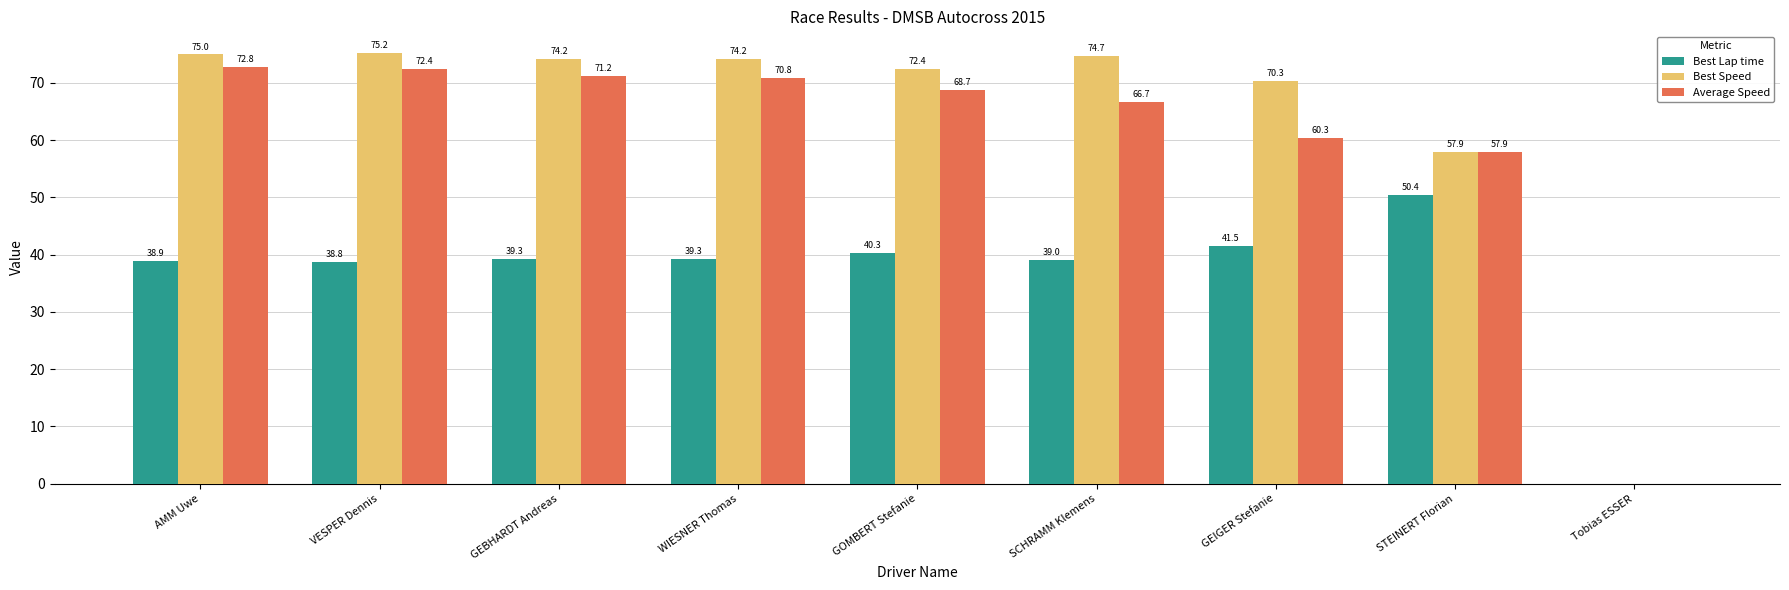

Reading left to right, transcribe all the data shown in this chart.

Best Lap time: AMM Uwe=38.9	VESPER Dennis=38.8	GEBHARDT Andreas=39.3	WIESNER Thomas=39.3	GOMBERT Stefanie=40.3	SCHRAMM Klemens=39.0	GEIGER Stefanie=41.5	STEINERT Florian=50.4	Tobias ESSER=0.0
Best Speed: AMM Uwe=75.0	VESPER Dennis=75.2	GEBHARDT Andreas=74.2	WIESNER Thomas=74.2	GOMBERT Stefanie=72.4	SCHRAMM Klemens=74.7	GEIGER Stefanie=70.3	STEINERT Florian=57.9	Tobias ESSER=0.0
Average Speed: AMM Uwe=72.8	VESPER Dennis=72.4	GEBHARDT Andreas=71.2	WIESNER Thomas=70.8	GOMBERT Stefanie=68.7	SCHRAMM Klemens=66.7	GEIGER Stefanie=60.3	STEINERT Florian=57.9	Tobias ESSER=0.0